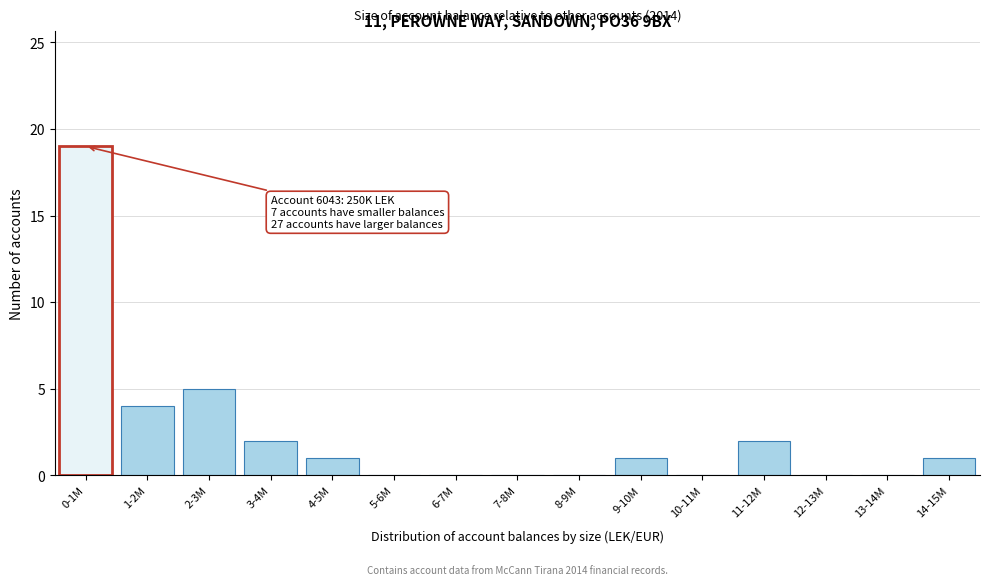

Reading right to left, transcribe all the data shown in this chart.

14-15M=1	13-14M=0	12-13M=0	11-12M=2	10-11M=0	9-10M=1	8-9M=0	7-8M=0	6-7M=0	5-6M=0	4-5M=1	3-4M=2	2-3M=5	1-2M=4	0-1M=19